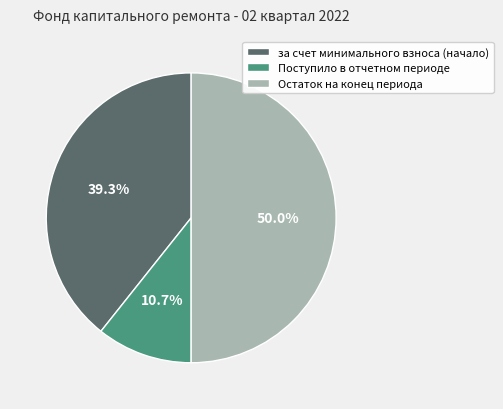

How many slices are in this pie chart?

3